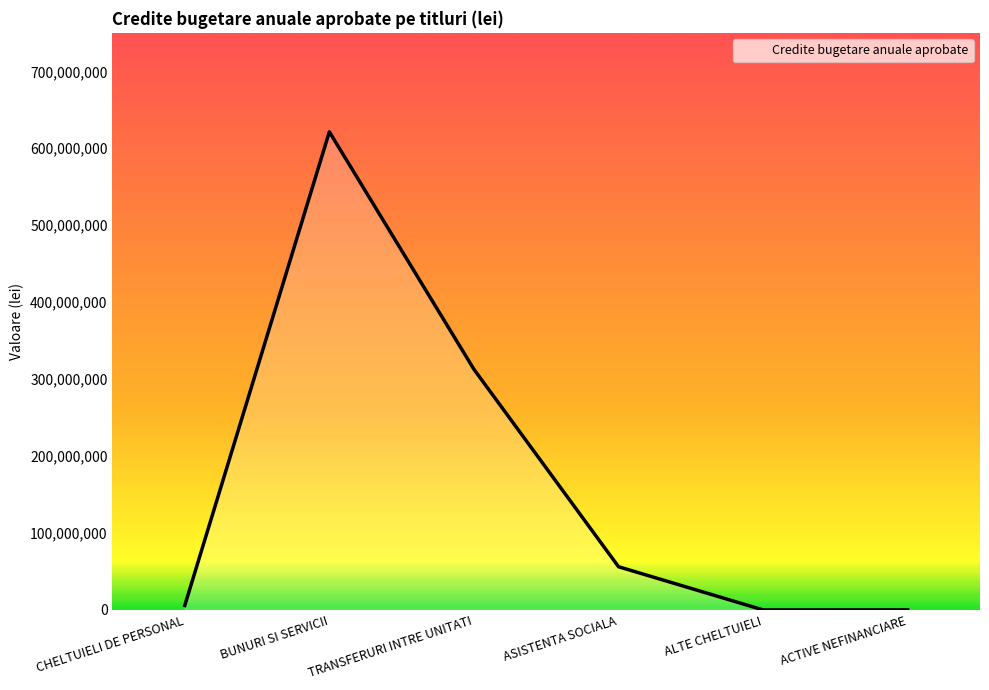

Between BUNURI SI SERVICII and ALTE CHELTUIELI, which is larger?

BUNURI SI SERVICII